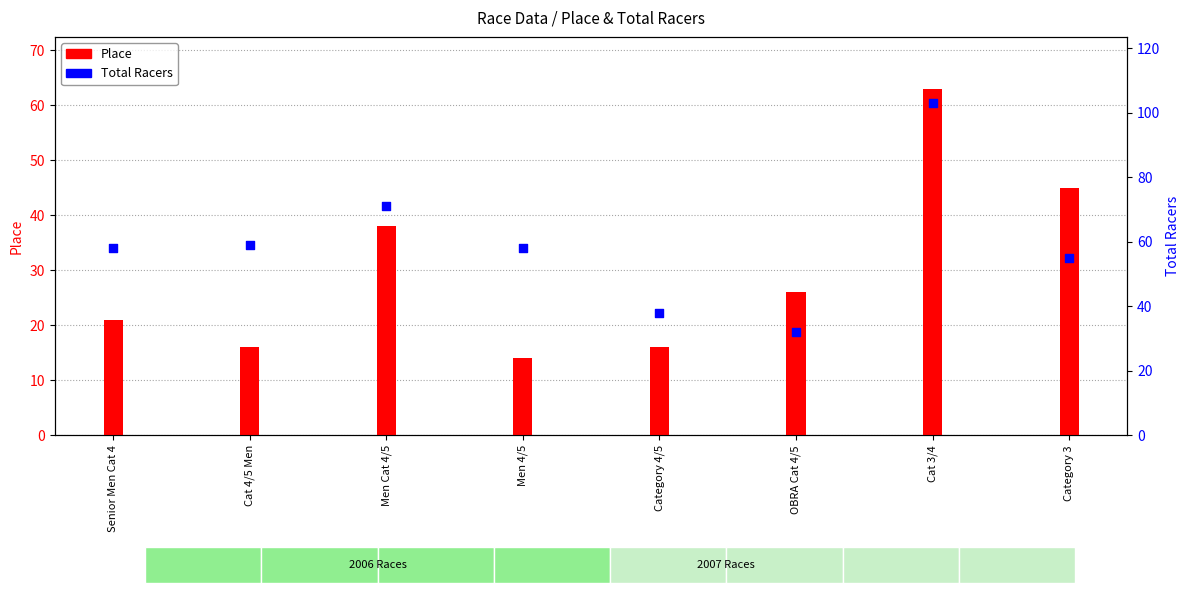

Which series contains the lowest Y value?

Place